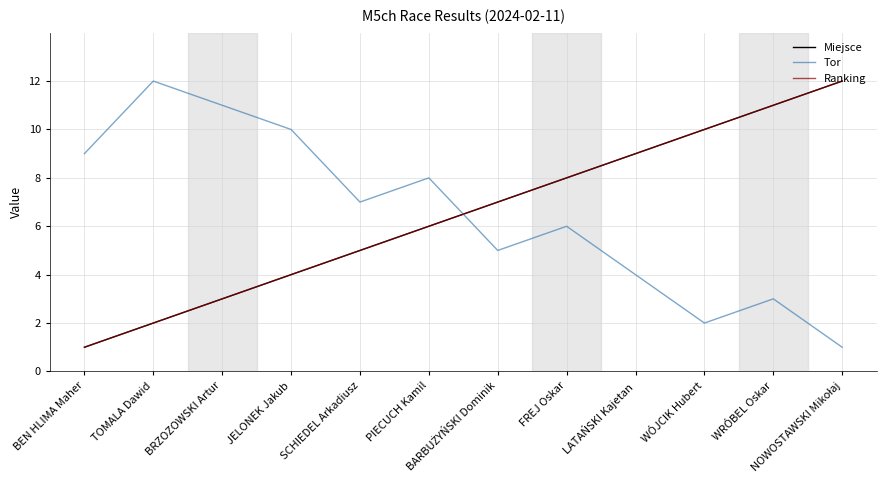

What is the difference between the highest and lowest values at JELONEK Jakub?

6